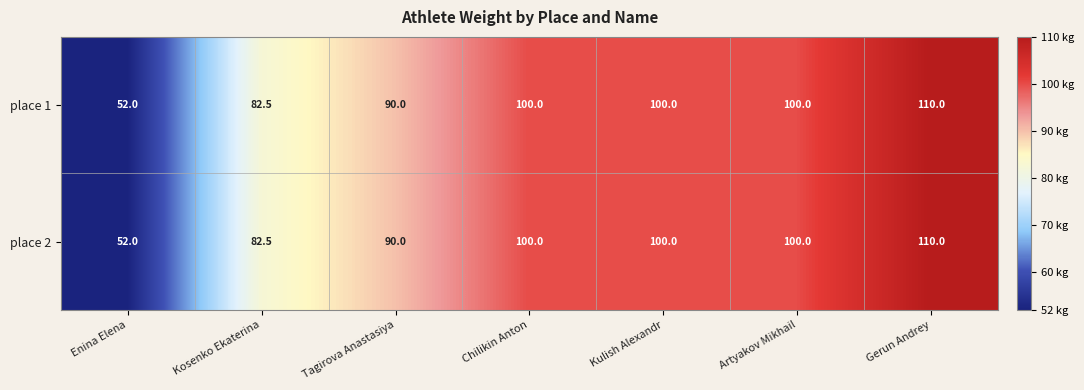

At how many categories does at least one series exceed 97?

4